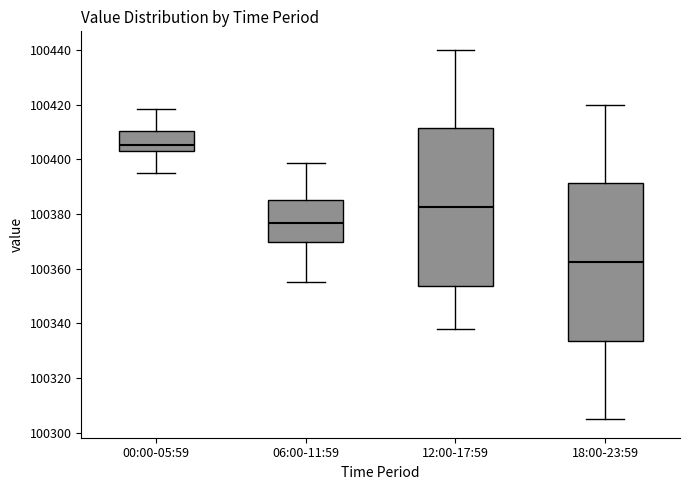

Where is the upper edge of the box for 12:00-17:59 on the y-axis? The values are not printed on the chart, so give them approximately, as read against the axis.

100412